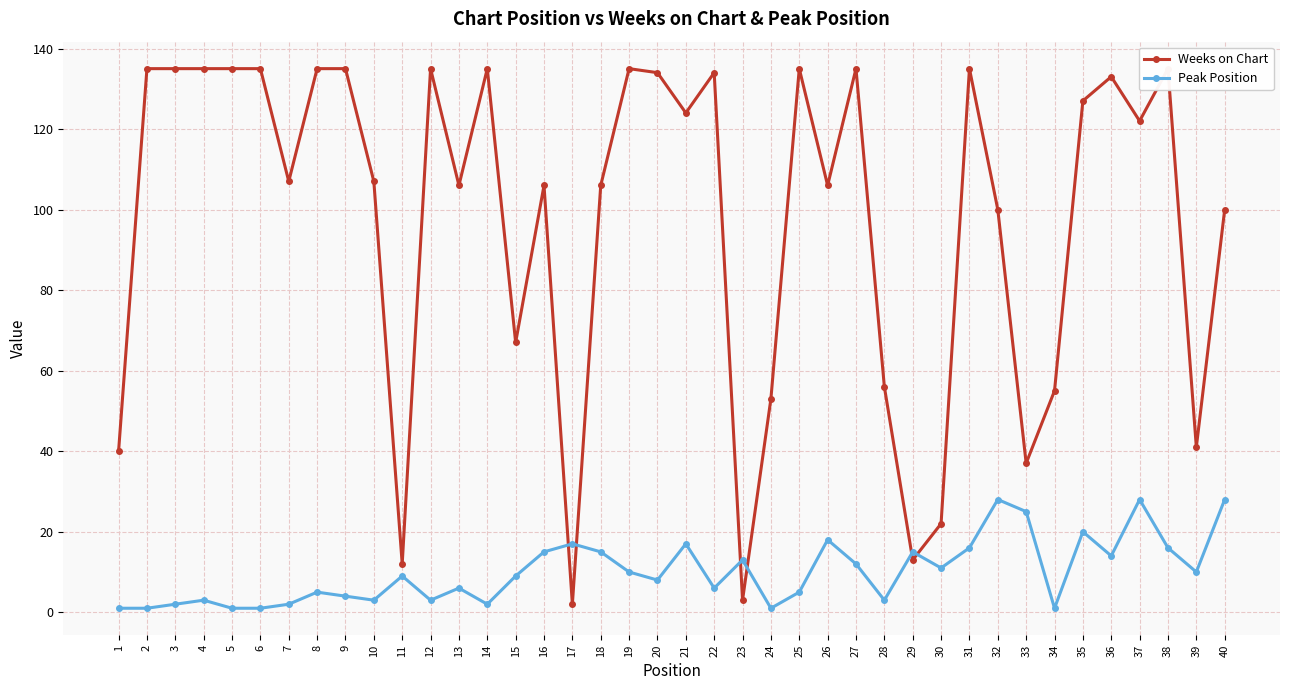

Reading left to right, list all the values displayed in this chart.

Weeks on Chart: 40	135	135	135	135	135	107	135	135	107	12	135	106	135	67	106	2	106	135	134	124	134	3	53	135	106	135	56	13	22	135	100	37	55	127	133	122	135	41	100
Peak Position: 1	1	2	3	1	1	2	5	4	3	9	3	6	2	9	15	17	15	10	8	17	6	13	1	5	18	12	3	15	11	16	28	25	1	20	14	28	16	10	28